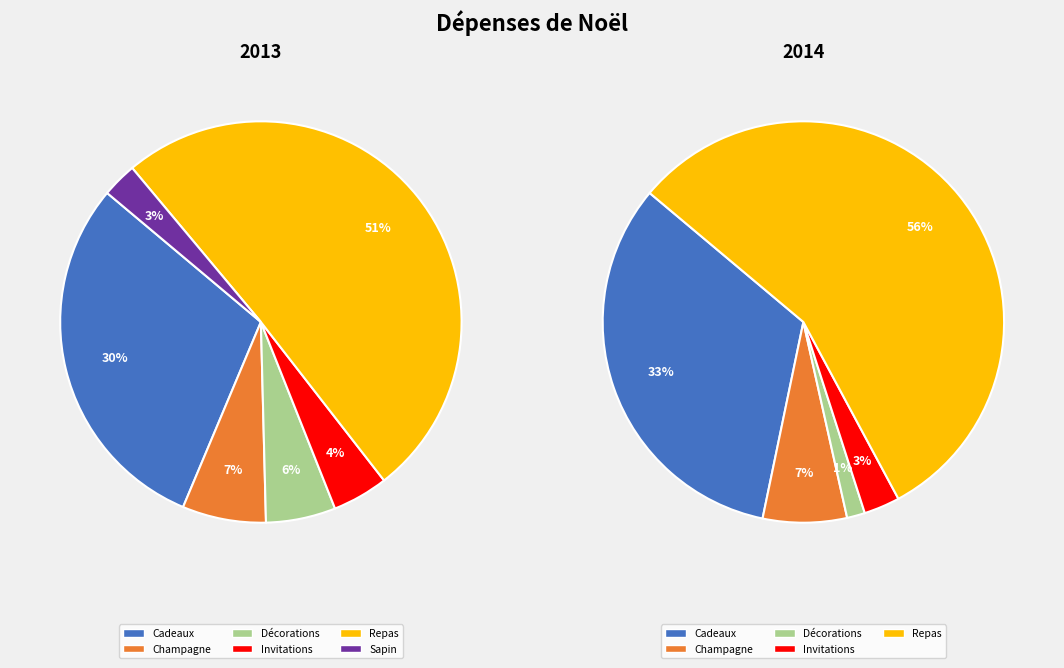

How many segments does this pie chart have?

6